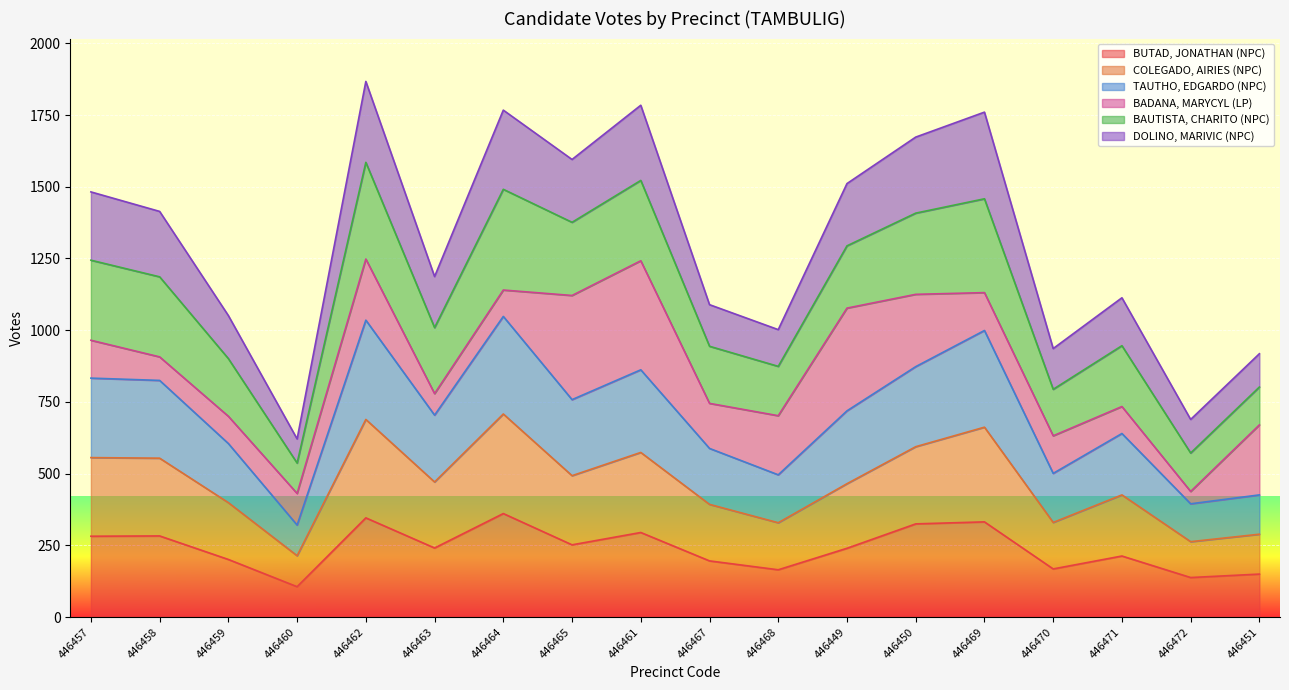

How many lines are shown in the chart?

6